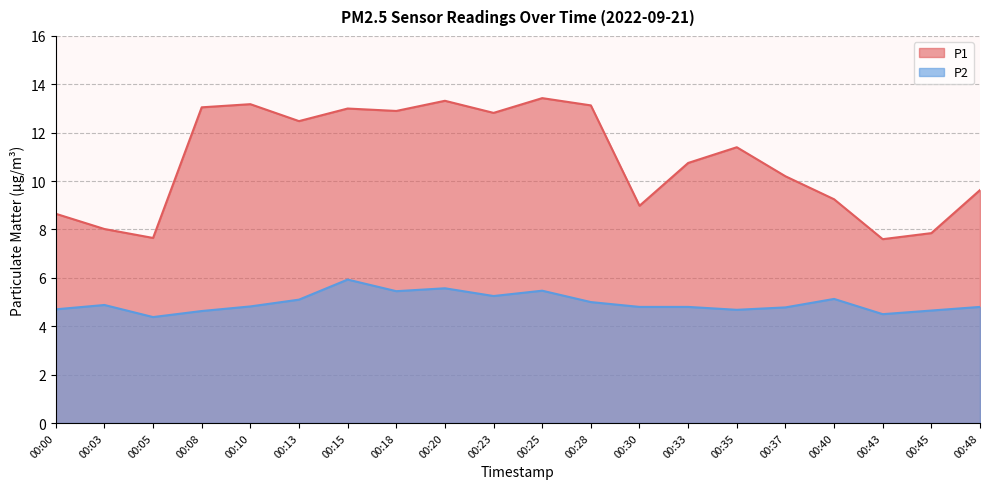

Which series changed the most between 00:15 and 00:48?

P1